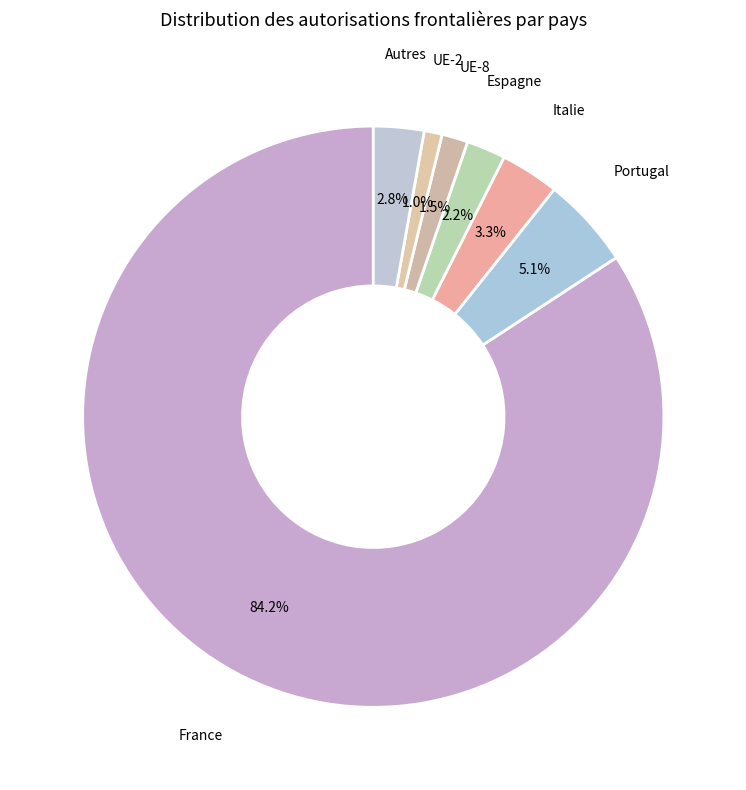

What is the largest slice in the pie chart?

France